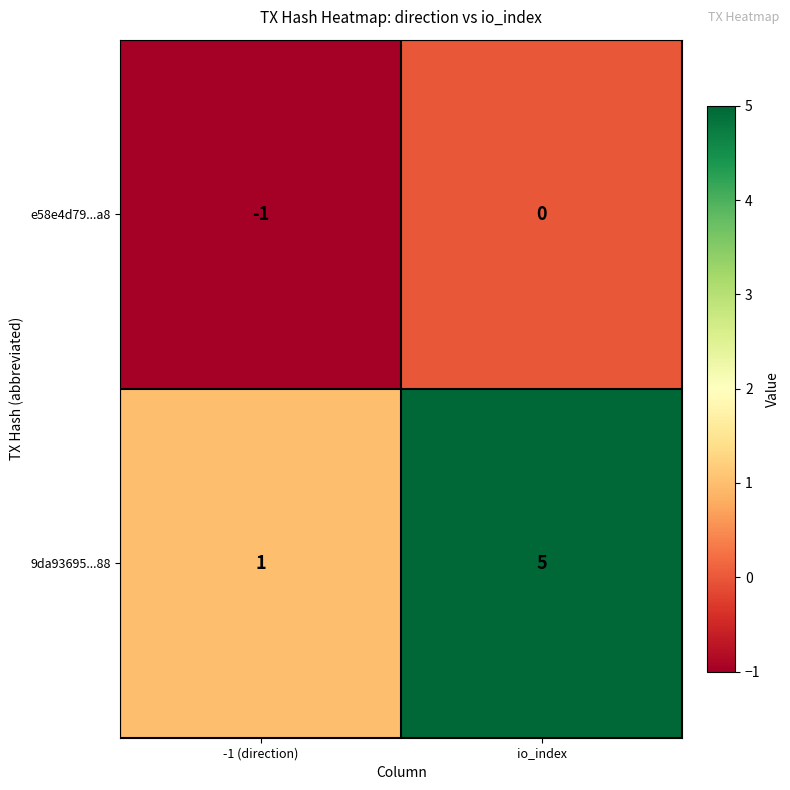

Reading left to right, list all the values displayed in this chart.

e58e4d79...a8: -1 (direction)=-1	io_index=0
9da93695...88: -1 (direction)=1	io_index=5